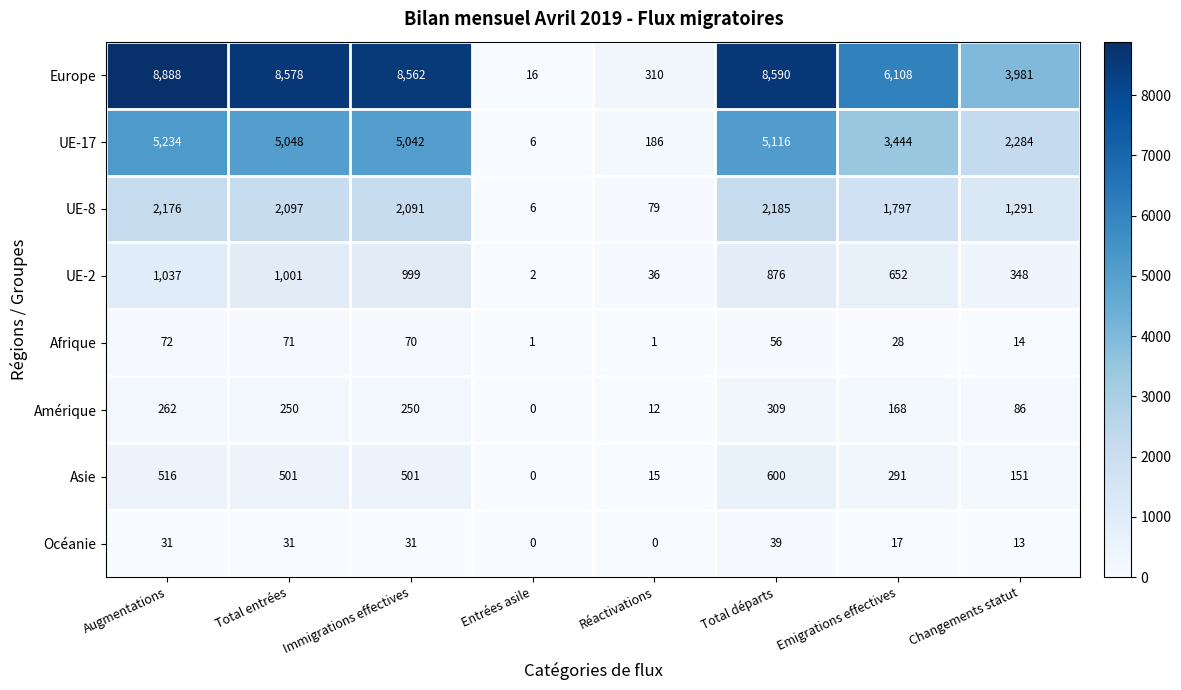

Which category has the highest value across all series?

Augmentations